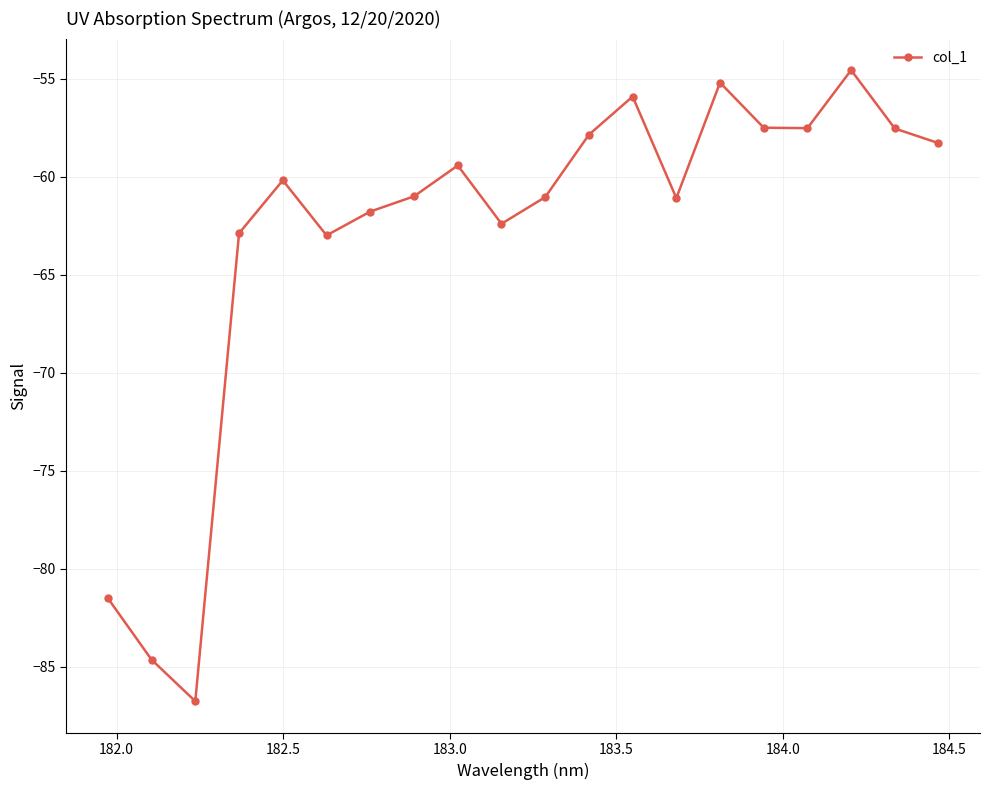

What is the value of the 5th point from the left?

-60.2